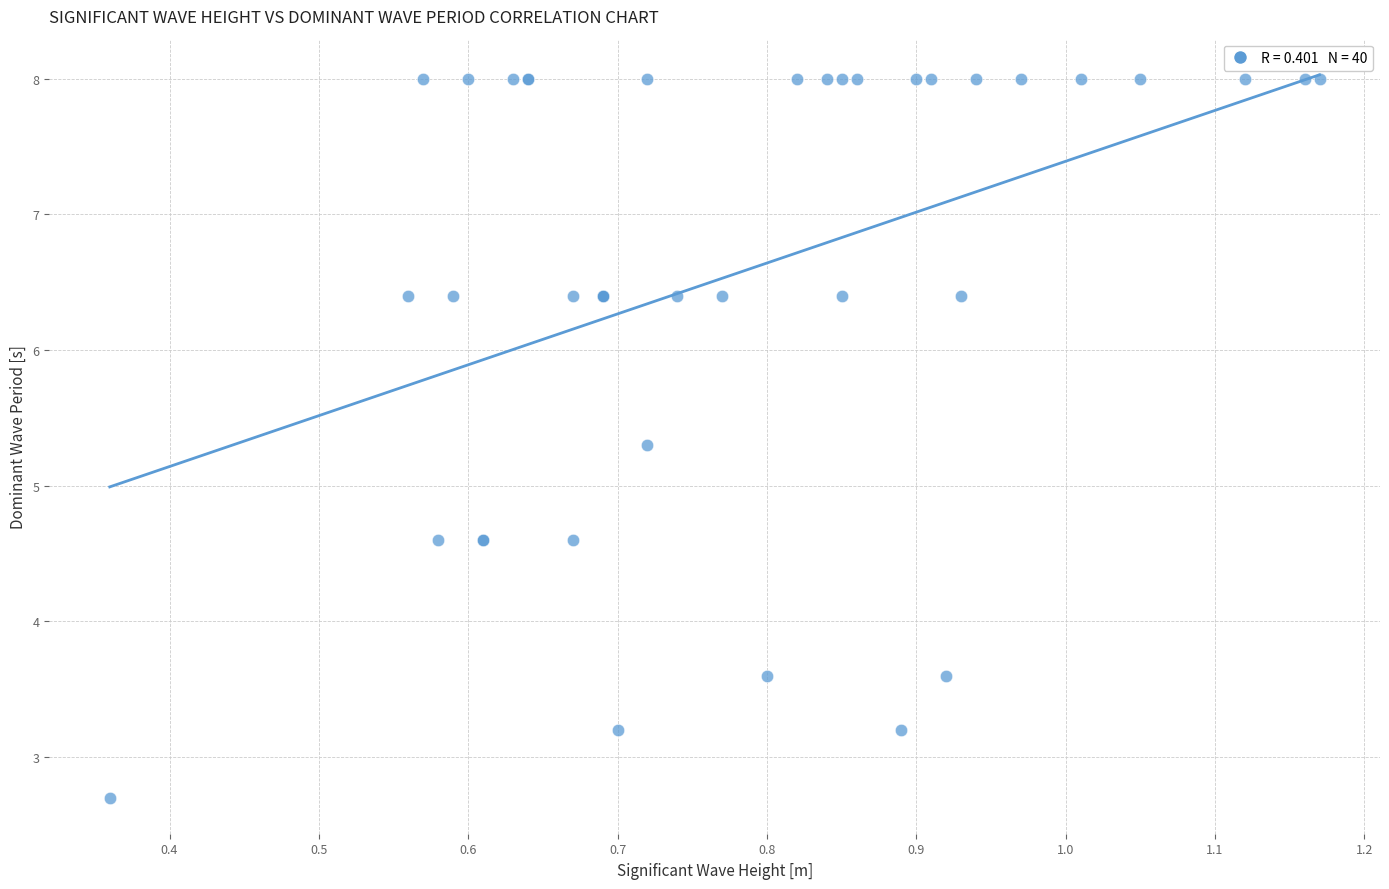

What Y value in the scatter plot is closest to 5?

5.3